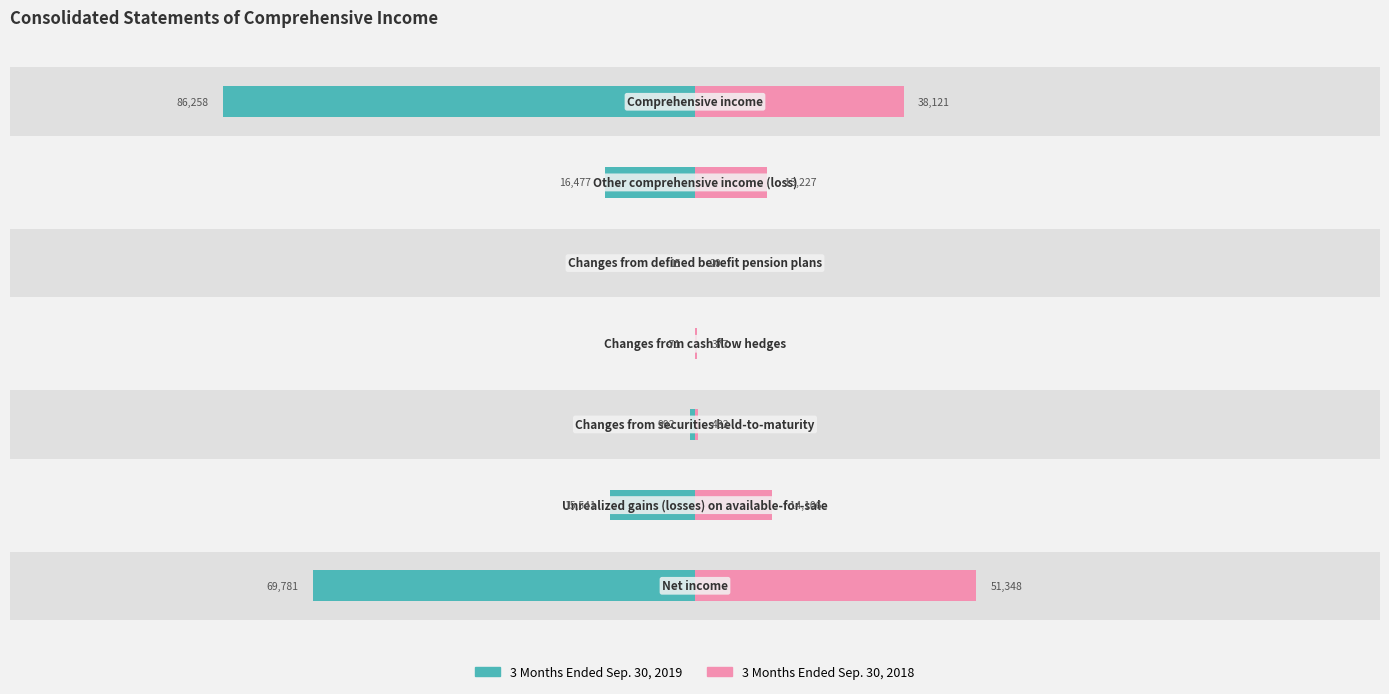

The 3 Months Ended Sep. 30, 2018 series shows 38121.0 at 6. True or false?

True